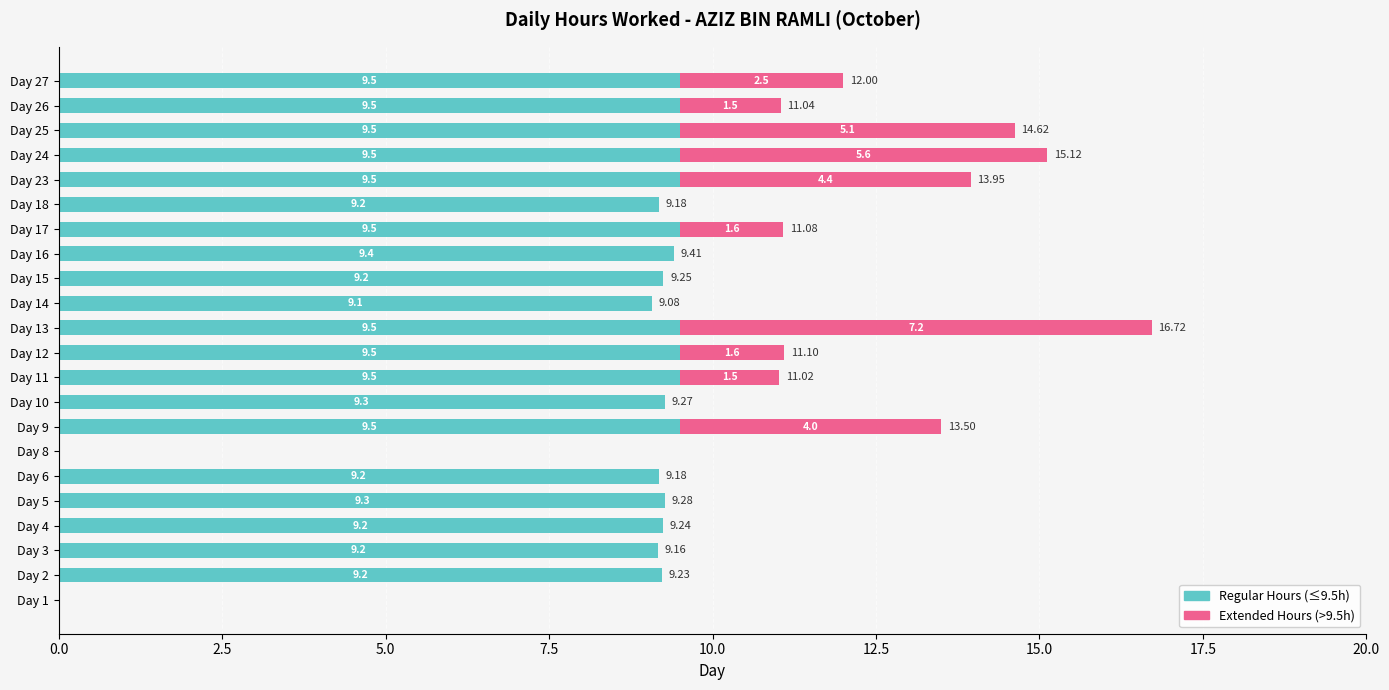

Count the number of categories in the chart.

22